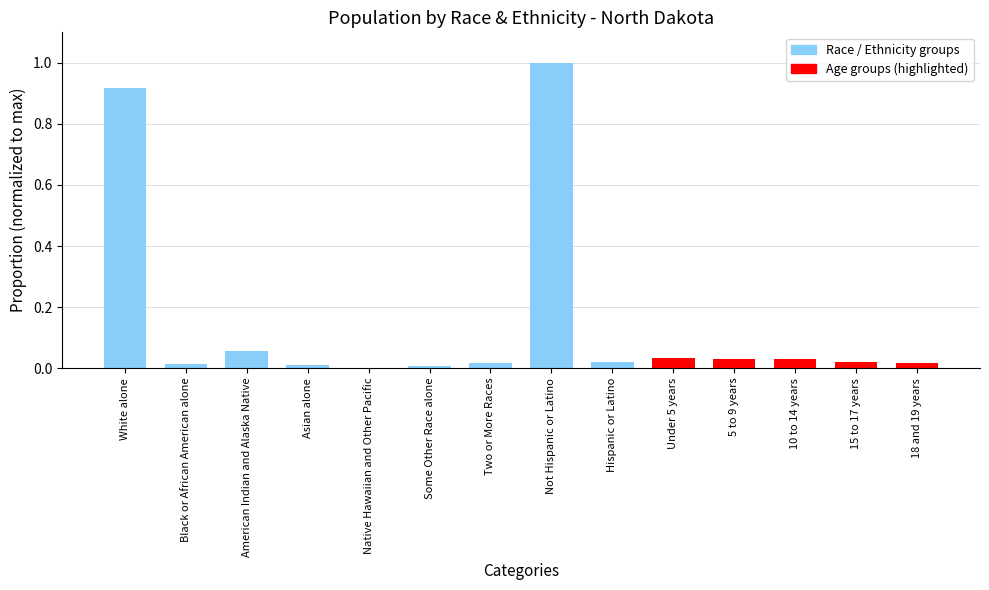

True or false: the data shows 0.4 at Not Hispanic or Latino.

False